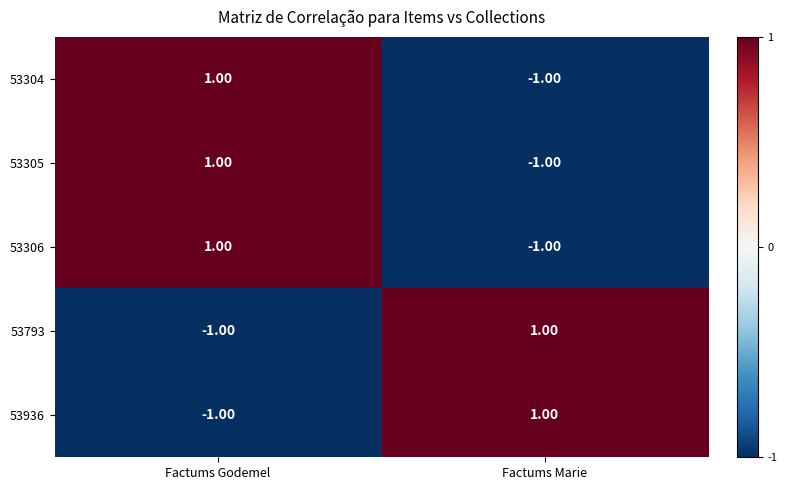

List the labels in order of 53304 value, largest first.

Factums Godemel, Factums Marie